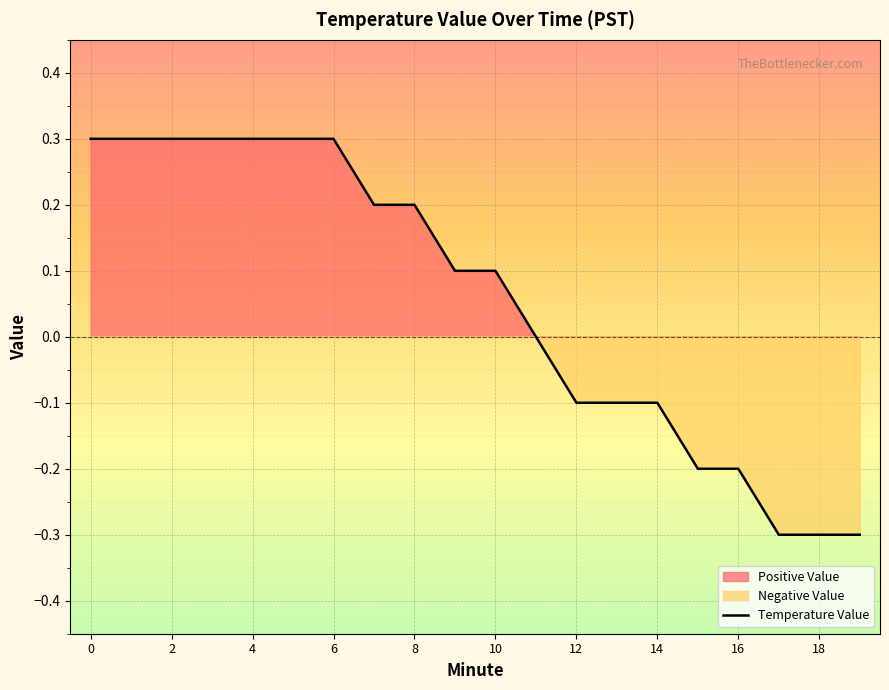

Between 15 and 1, which is larger?

1